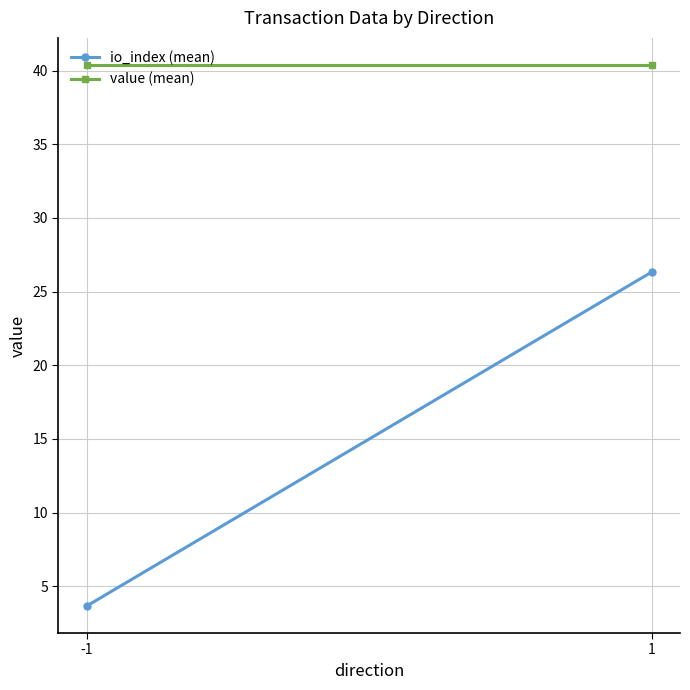

What is the difference between the io_index (mean) values at 1 and -1?

22.7